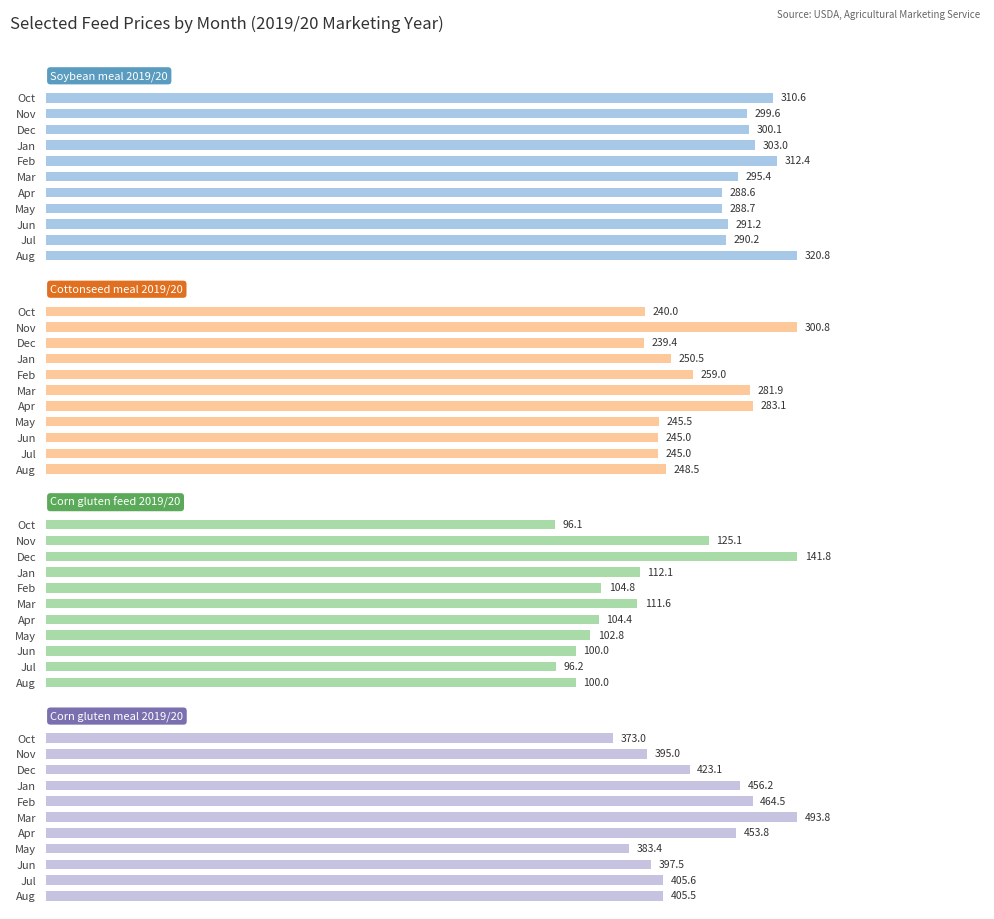

At how many categories does at least one series exceed 315?

11